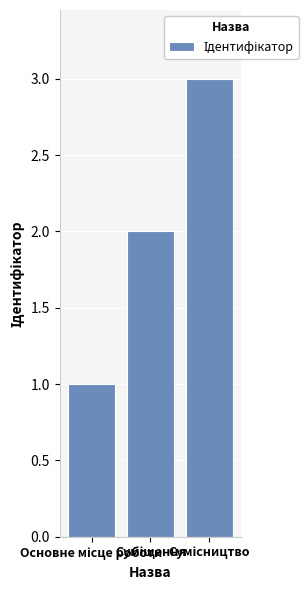

What is the maximum value shown in the chart?

3